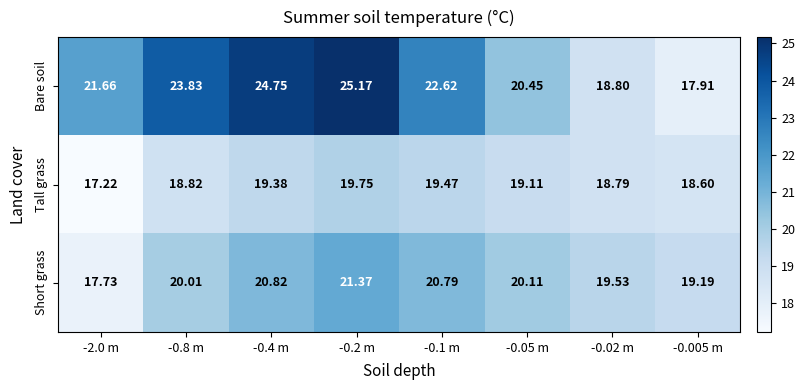

What is the total value across all series at -0.005 m?

55.7